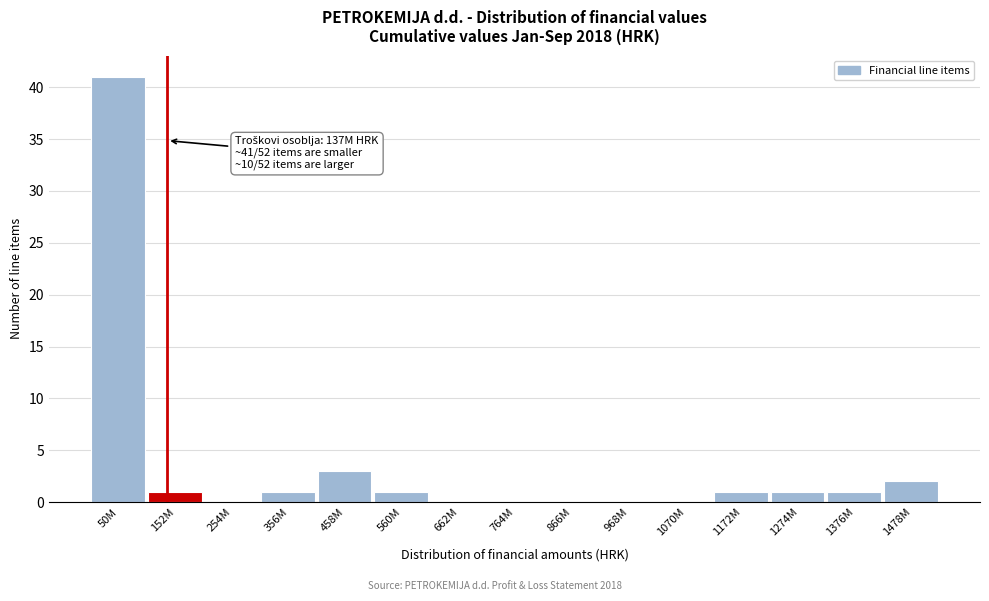

Reading left to right, transcribe all the data shown in this chart.

50M=41	152M=1	254M=0	356M=1	458M=3	560M=1	662M=0	764M=0	866M=0	968M=0	1070M=0	1172M=1	1274M=1	1376M=1	1478M=2